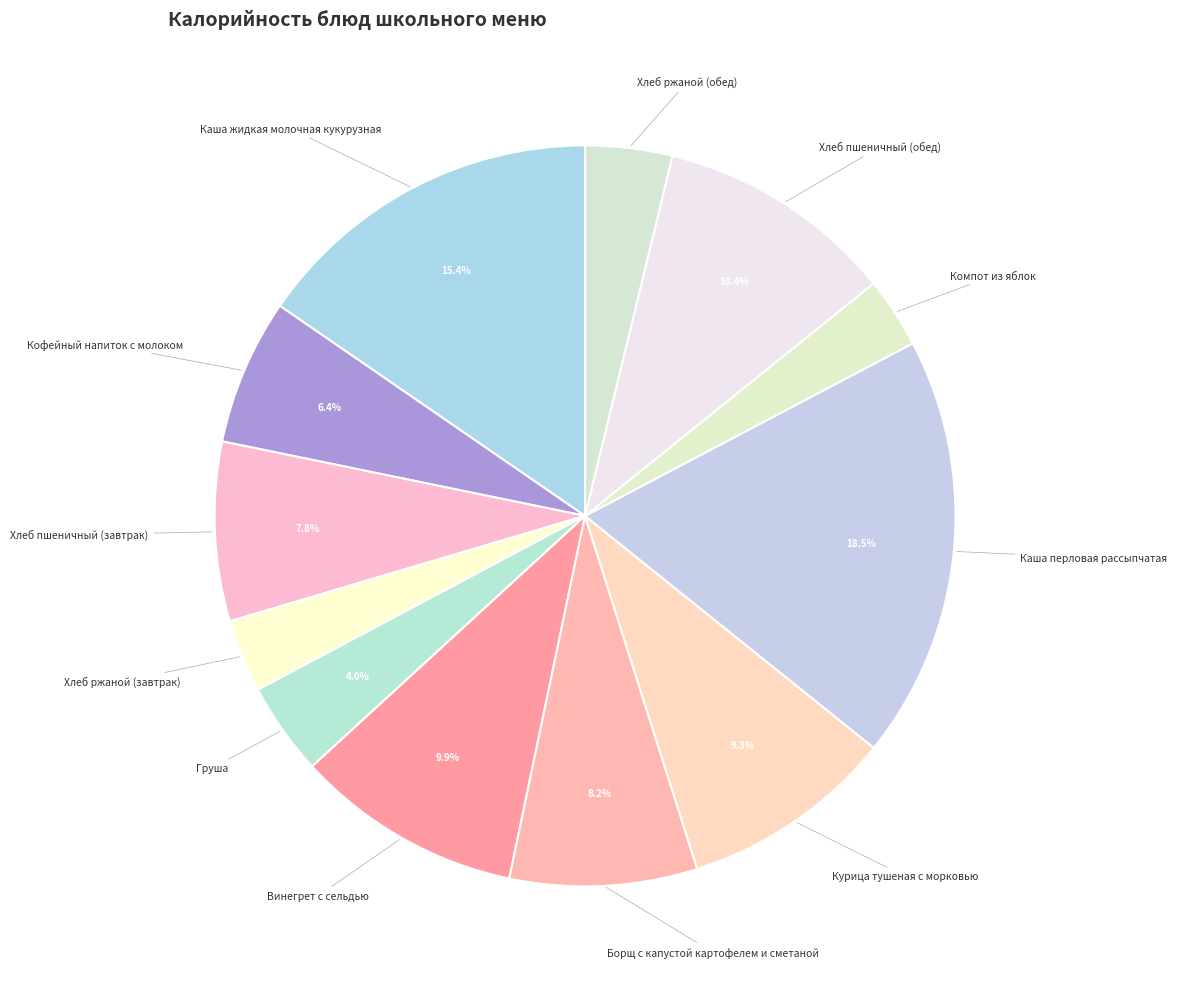

Which category has the biggest portion of the pie?

Каша перловая рассыпчатая